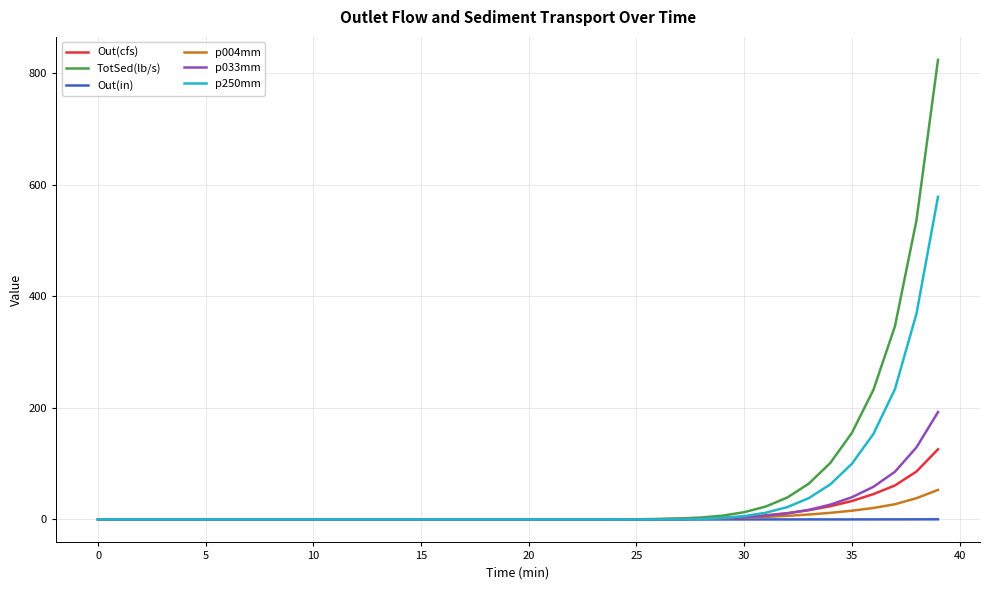

What is the sum of all p033mm values?

573.7